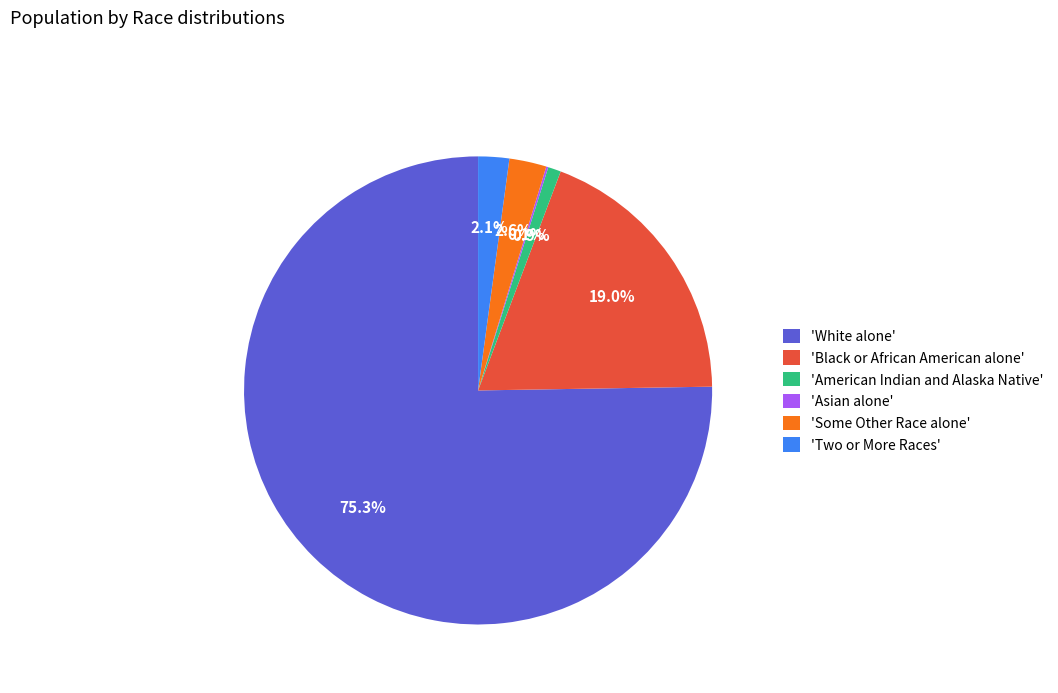

Does 'Black or African American alone' represent more than half of the total?

No